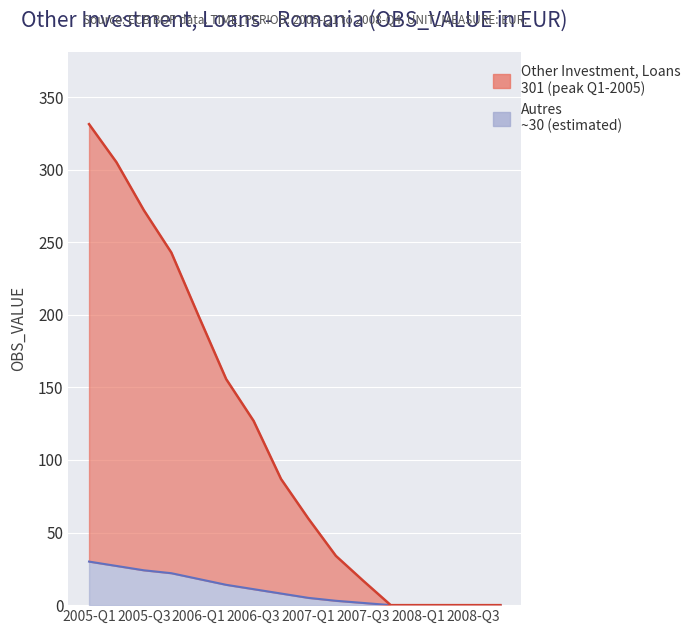

What position from the right is 2006-Q3?

10